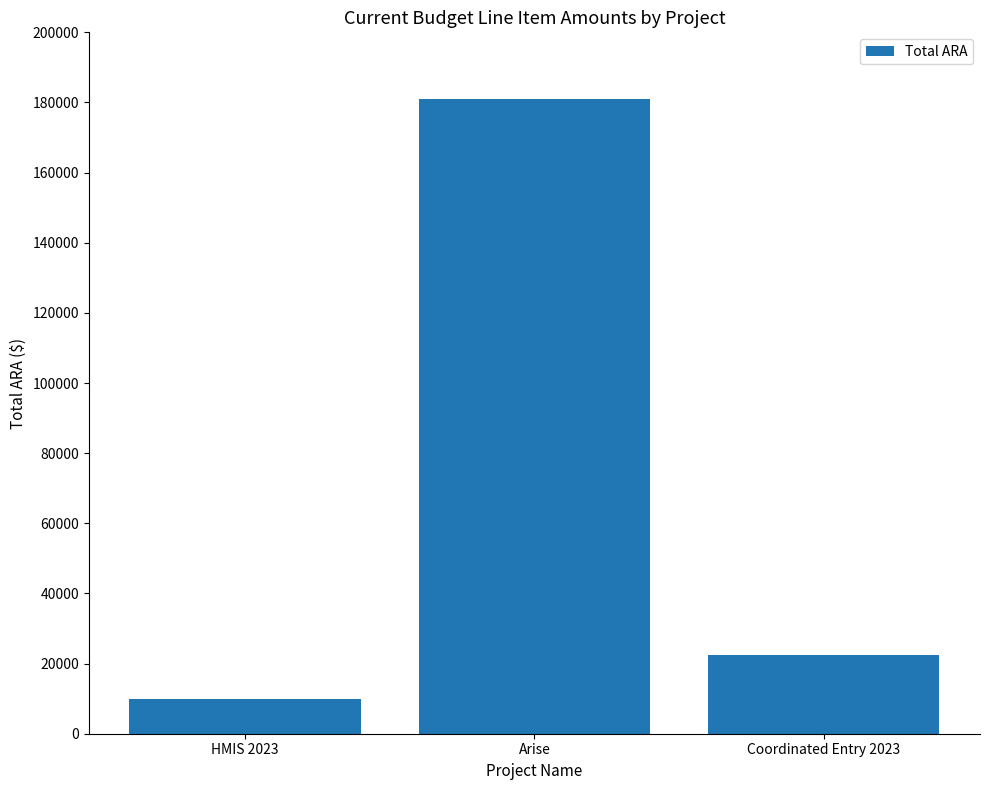

What is the label of the 1st bar from the left?

HMIS 2023